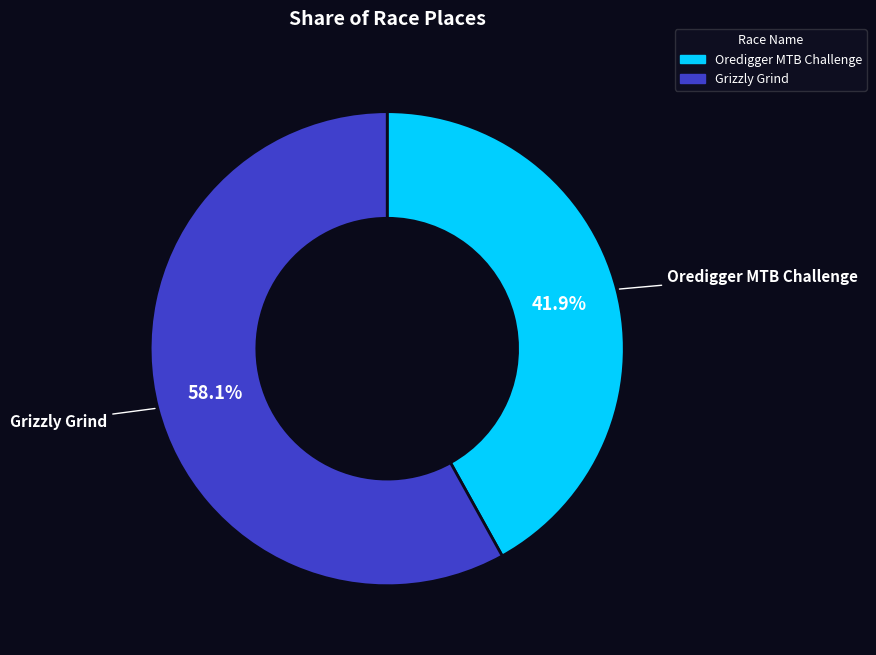

What is the ratio of the value at Oredigger MTB Challenge to the value at Grizzly Grind?

0.7